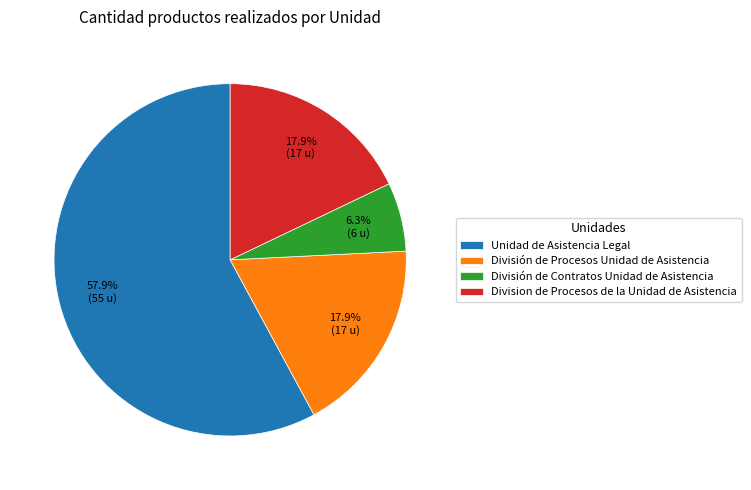

Combined, what portion of the pie is División de Procesos Unidad de Asistencia and Division de Procesos de la Unidad de Asistencia?

35.8%